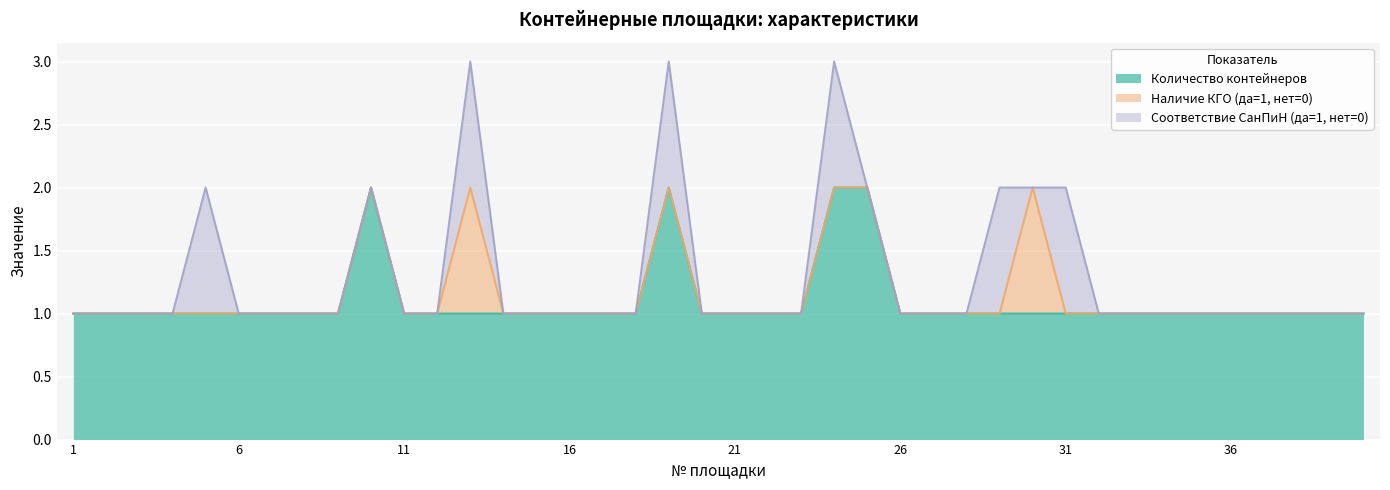

Rank the categories by Наличие КГО (да=1, нет=0) value from lowest to highest.

1, 2, 3, 4, 5, 6, 7, 8, 9, 10, 11, 12, 14, 15, 16, 17, 18, 19, 20, 21, 22, 23, 24, 25, 26, 27, 28, 29, 31, 32, 33, 34, 35, 36, 37, 38, 39, 40, 13, 30